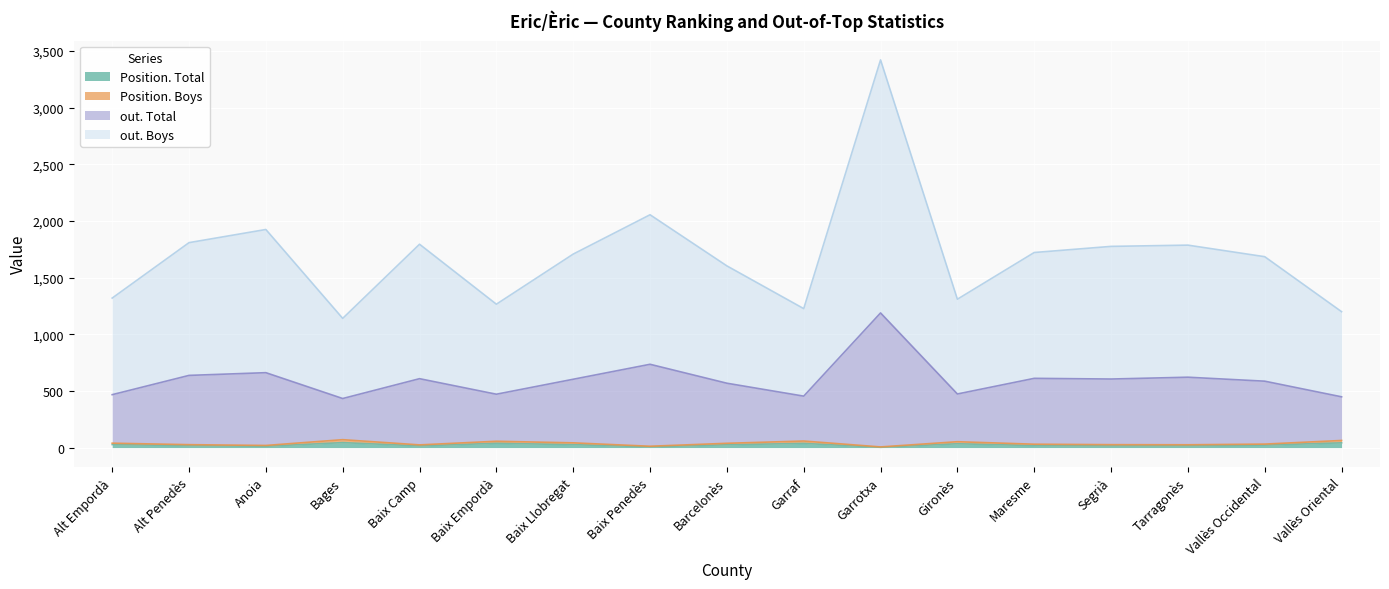

What is the total value across all series at Garraf?

1226